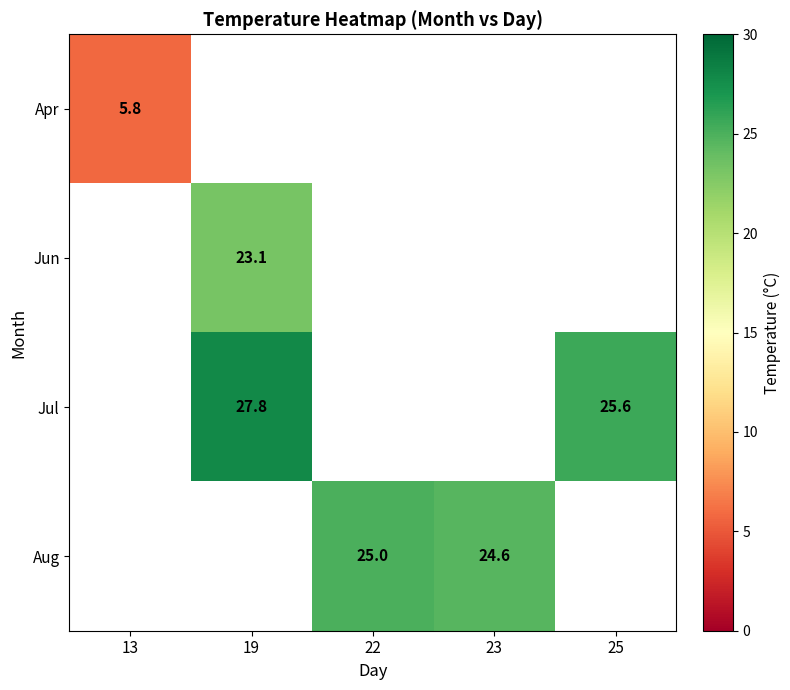

The value of Jun at 19 is 23.1. True or false?

True